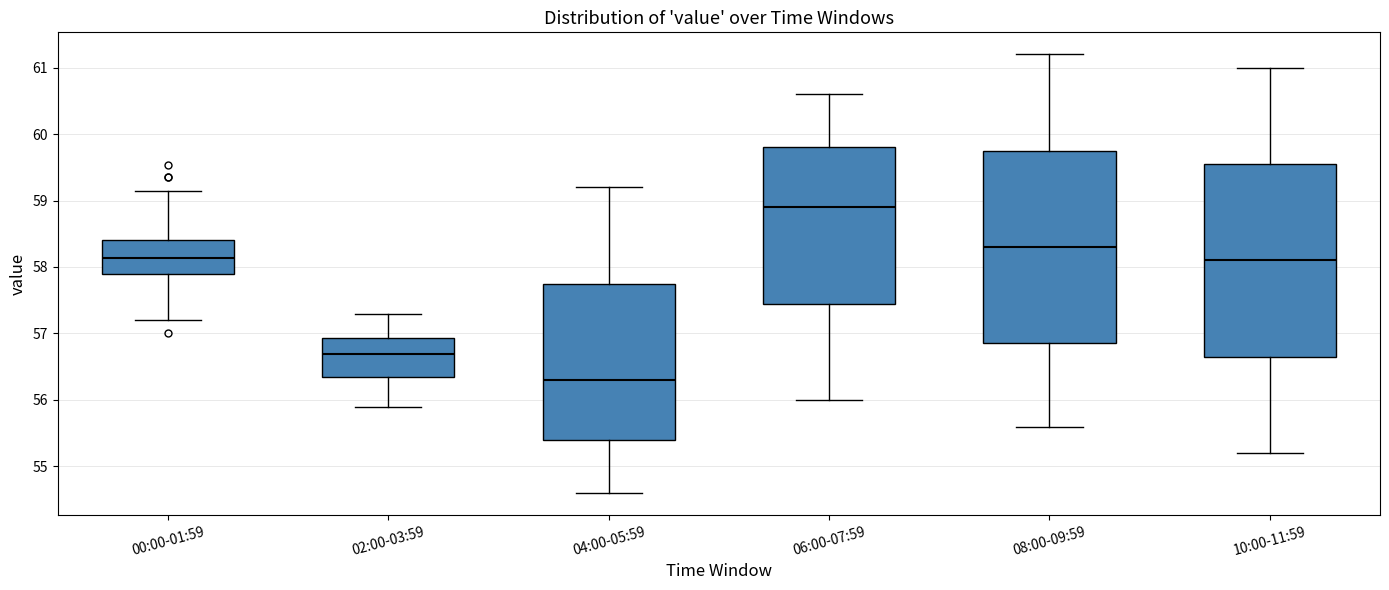

Reading left to right, read every box against the y-axis: the position of its median line, the range the box covers, and the ends of its whiskers. The values are not printed on the chart, so give them approximately, as read against the axis.

00:00-01:59: median 58.1, box 57.9 to 58.4, whiskers 57.2 to 59.1
02:00-03:59: median 56.7, box 56.3 to 56.9, whiskers 55.9 to 57.3
04:00-05:59: median 56.3, box 55.4 to 57.8, whiskers 54.6 to 59.2
06:00-07:59: median 58.9, box 57.5 to 59.8, whiskers 56.0 to 60.6
08:00-09:59: median 58.3, box 56.9 to 59.8, whiskers 55.6 to 61.2
10:00-11:59: median 58.1, box 56.7 to 59.6, whiskers 55.2 to 61.0